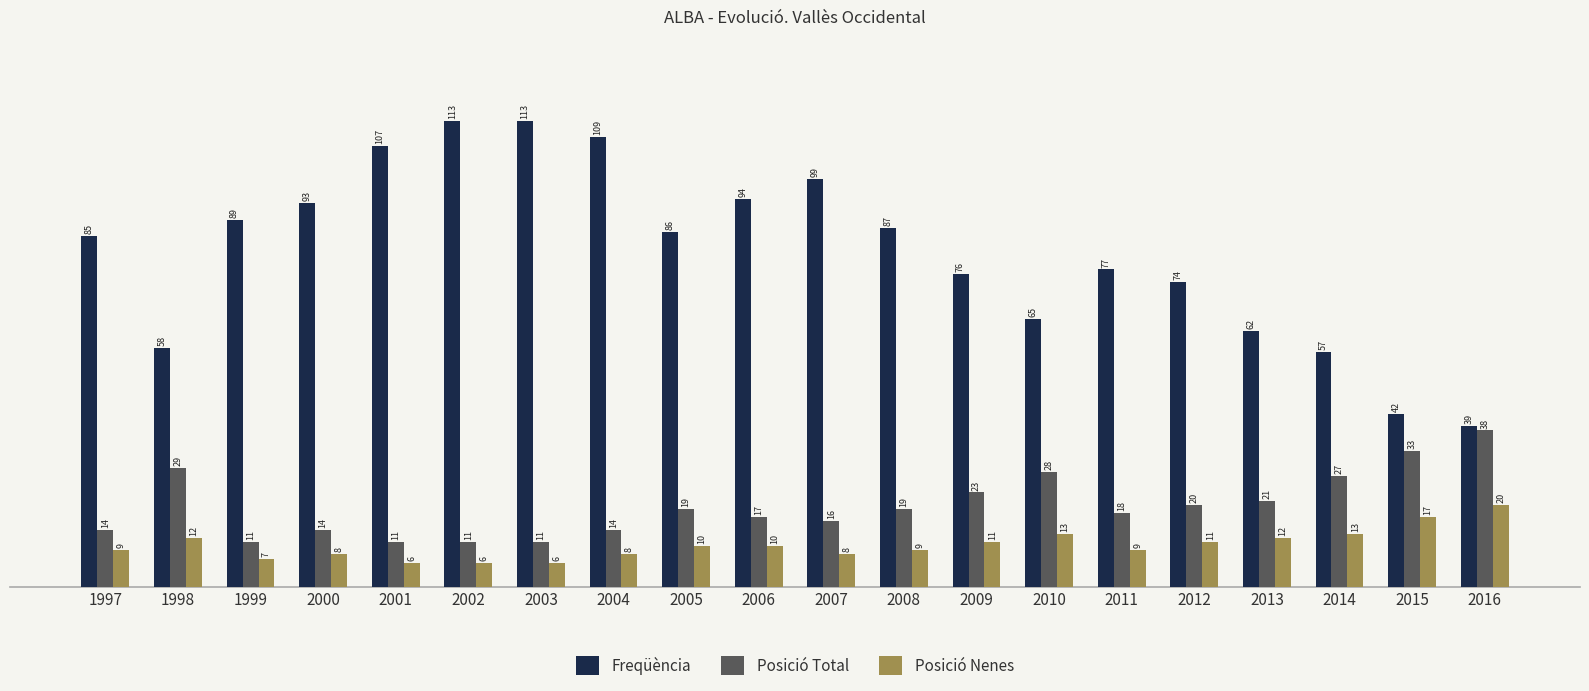

Reading right to left, list all the values displayed in this chart.

Freqüència: 39	42	57	62	74	77	65	76	87	99	94	86	109	113	113	107	93	89	58	85
Posició Total: 38	33	27	21	20	18	28	23	19	16	17	19	14	11	11	11	14	11	29	14
Posició Nenes: 20	17	13	12	11	9	13	11	9	8	10	10	8	6	6	6	8	7	12	9